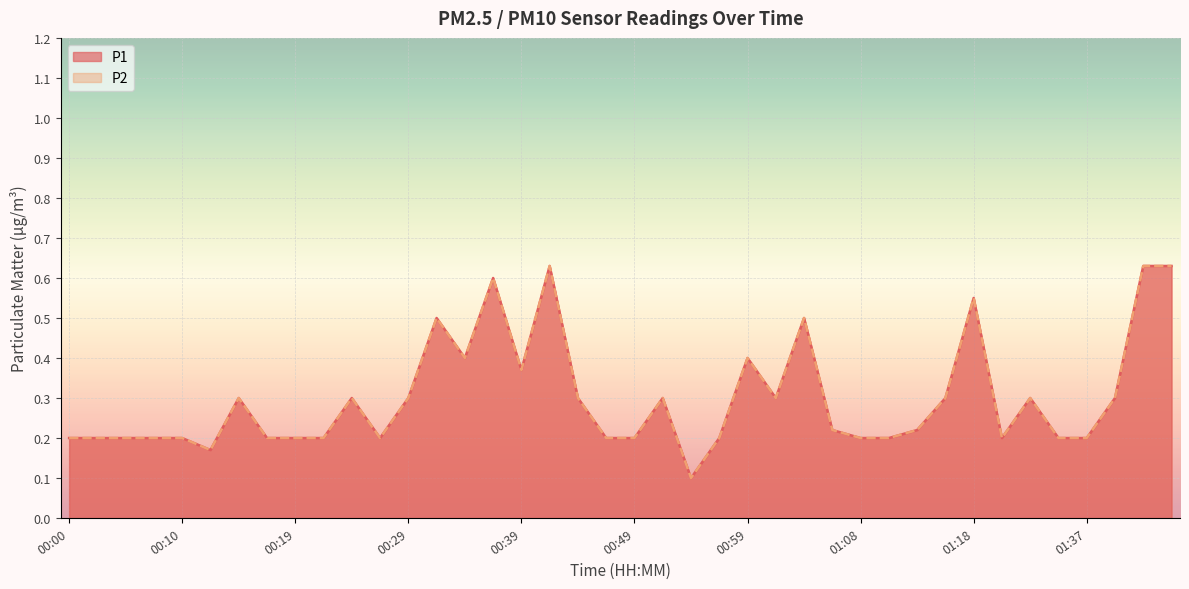

How many P1 values are between 0 and 1?

40